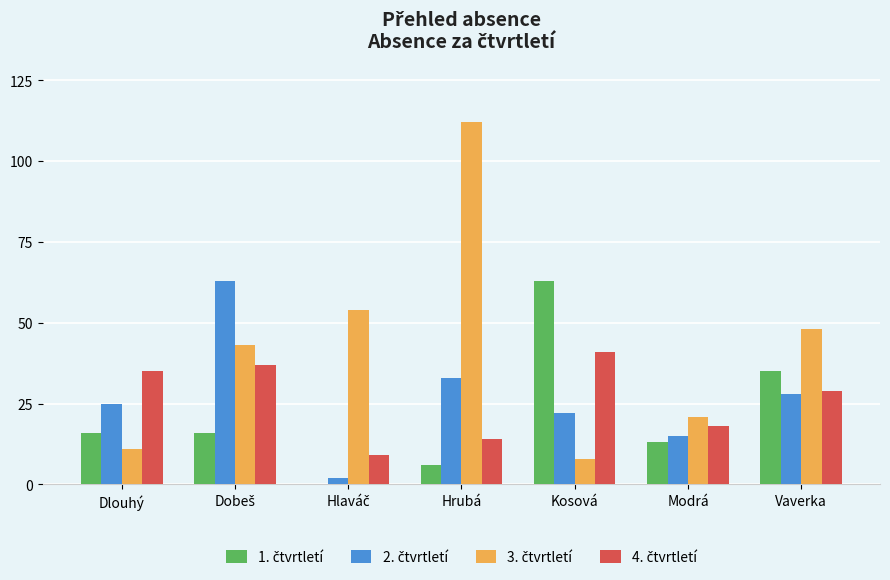

What is the total value across all series at Modrá?

67